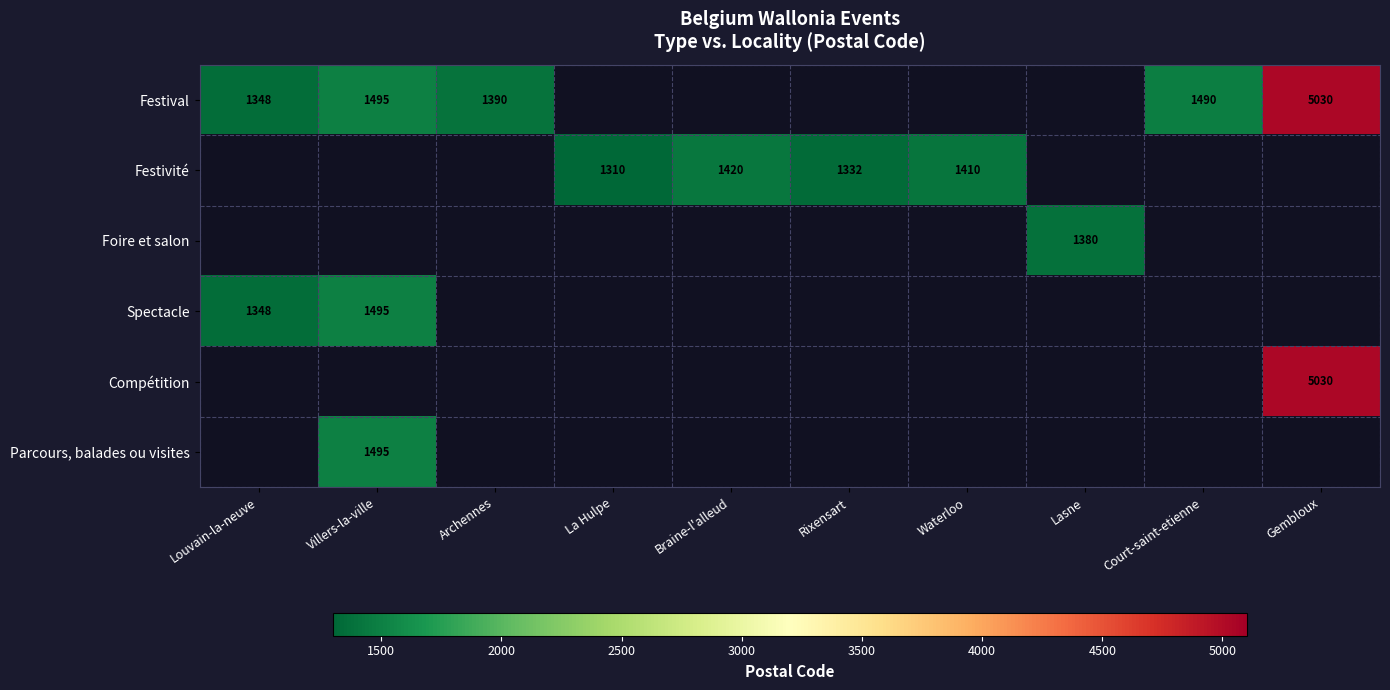

The Festival series shows 2112 at Court-saint-etienne. True or false?

False